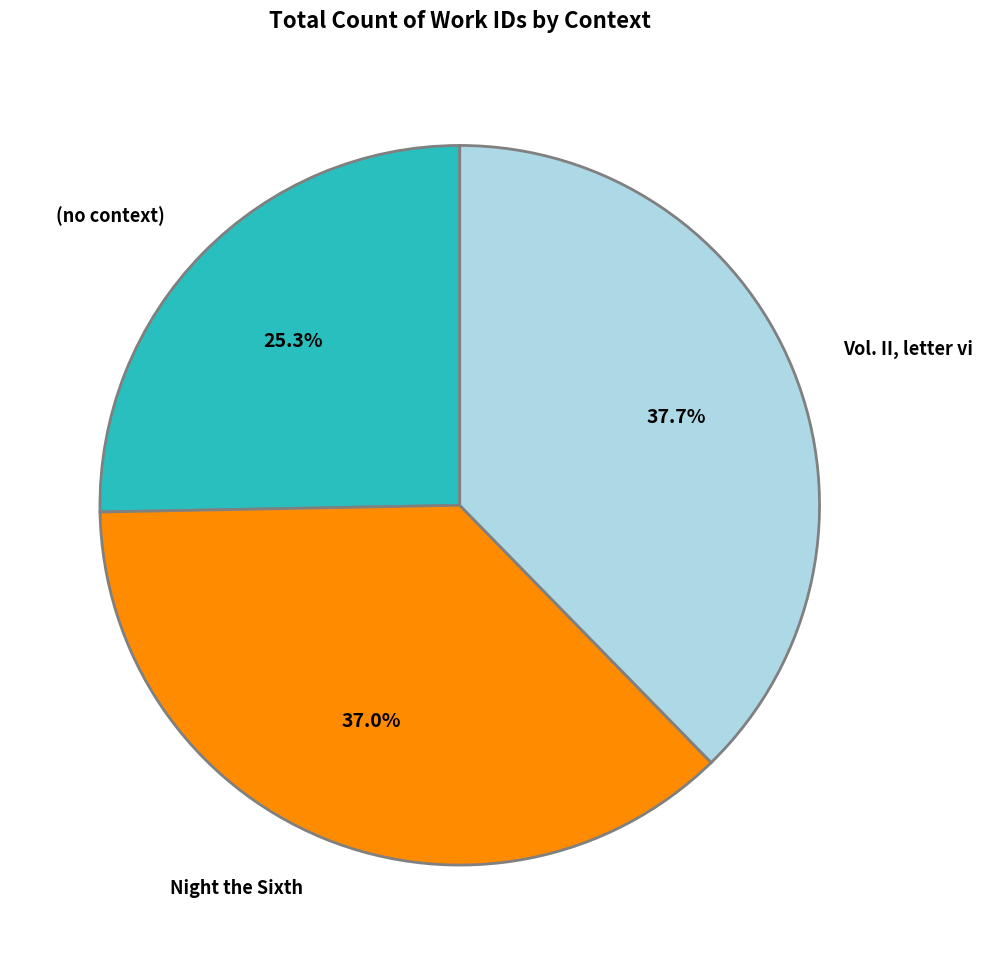

Do Vol. II, letter vi and Night the Sixth together represent more than half of the pie?

Yes